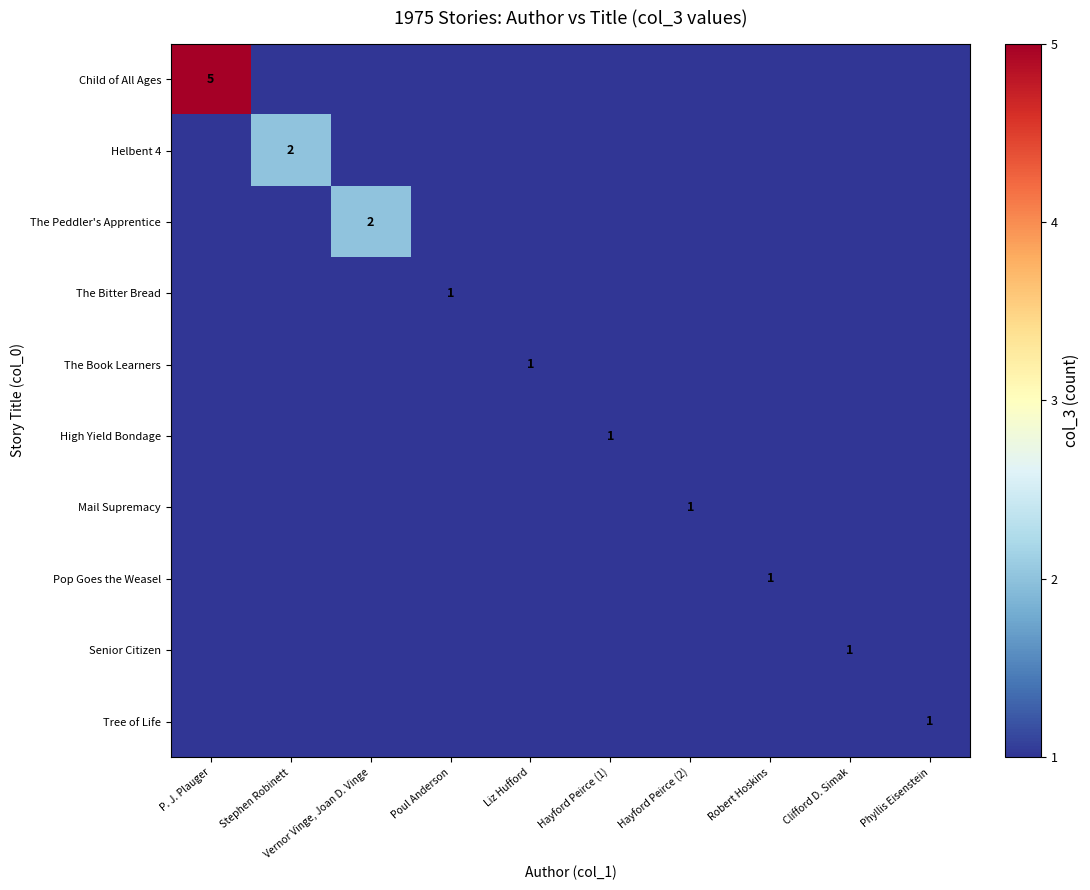

At how many categories does at least one series exceed 0?

10